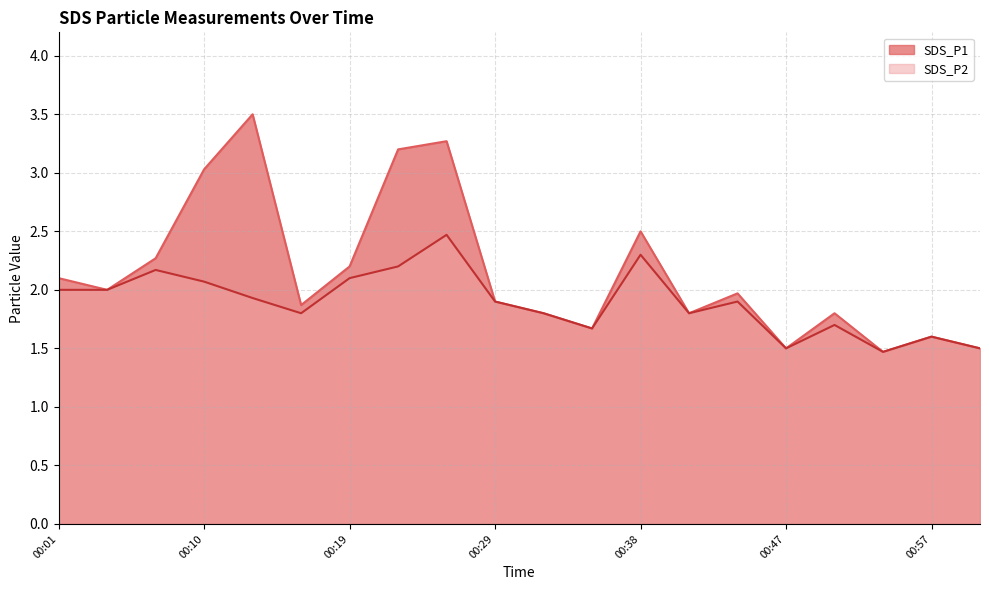

True or false: SDS_P2 and SDS_P1 intersect in this chart.

False